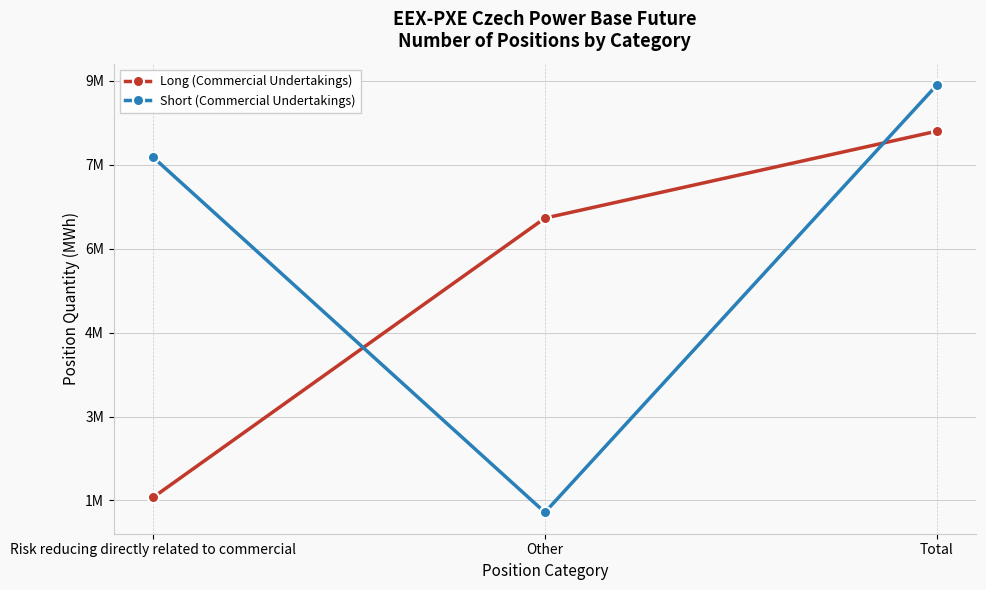

Rank the categories by Short (Commercial Undertakings) value from highest to lowest.

Total, Risk reducing directly related to commercial, Other